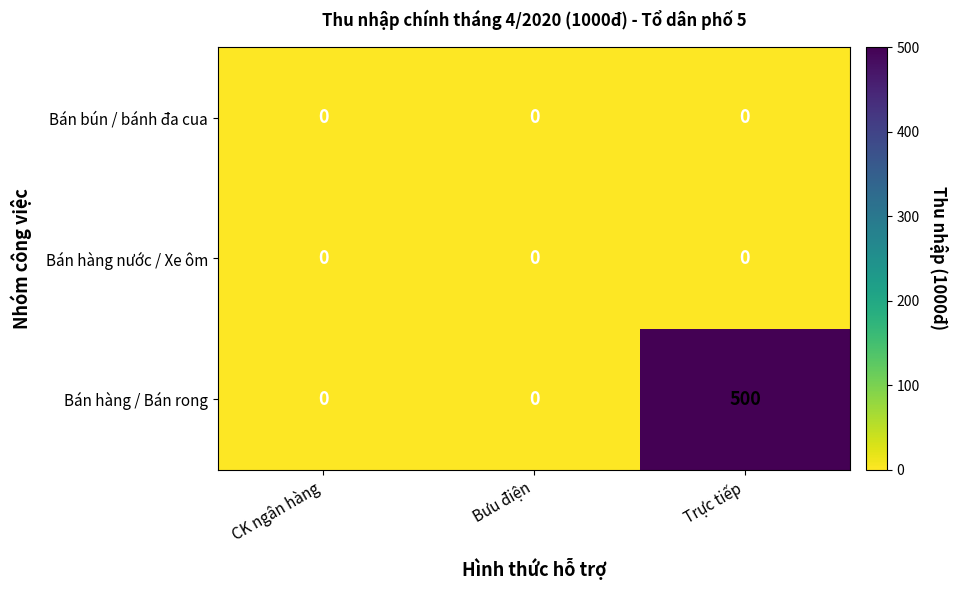

What is the difference between the Bán hàng / Bán rong values at Trực tiếp and CK ngân hàng?

500